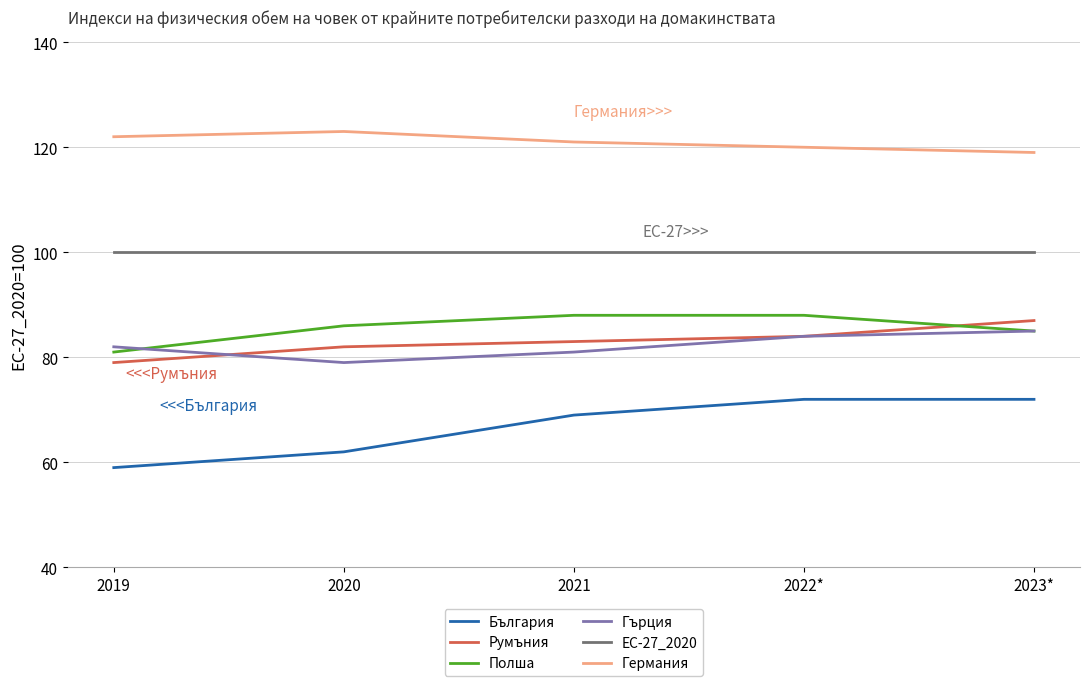

What is the sum of the Румъния values at 2020 and 2021?

165